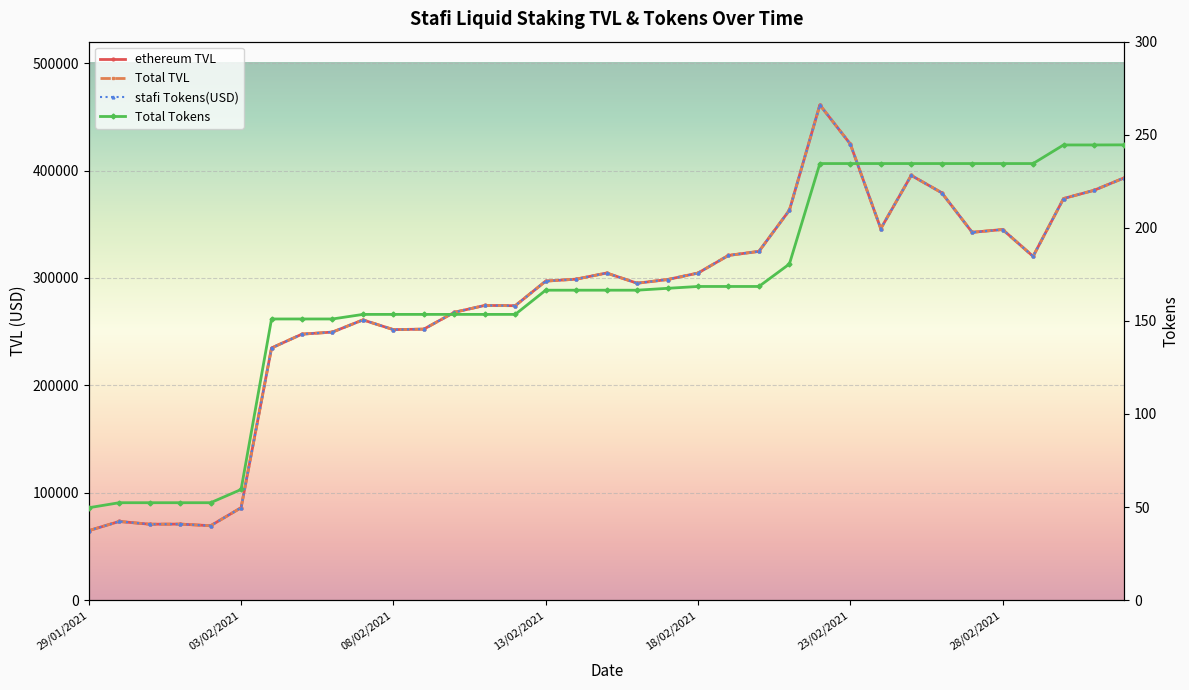

Rank the series at 22 from highest to lowest value.

ethereum TVL, Total TVL, stafi Tokens(USD), Total Tokens